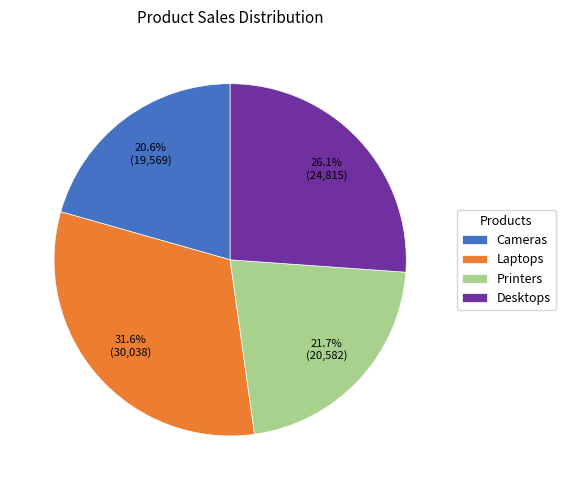

Which category has the biggest portion of the pie?

Laptops